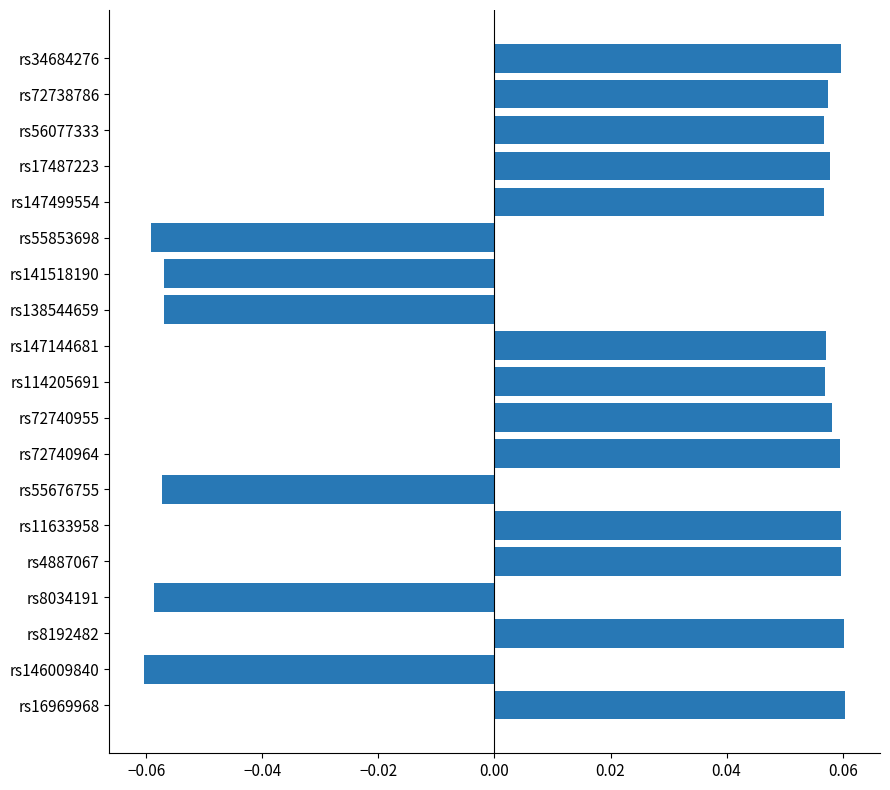

How many values are below zero?

6